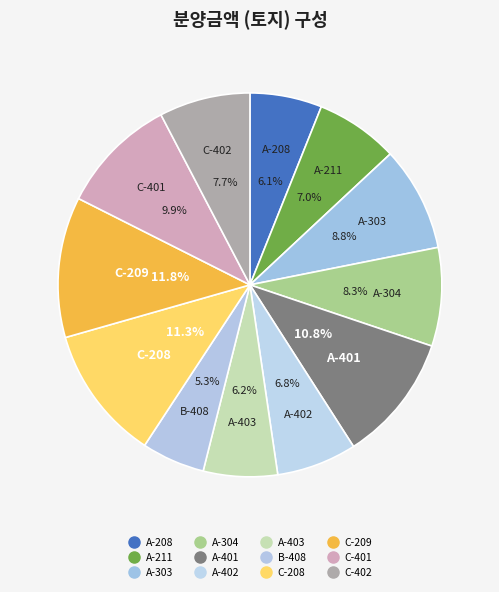

How many segments does this pie chart have?

12